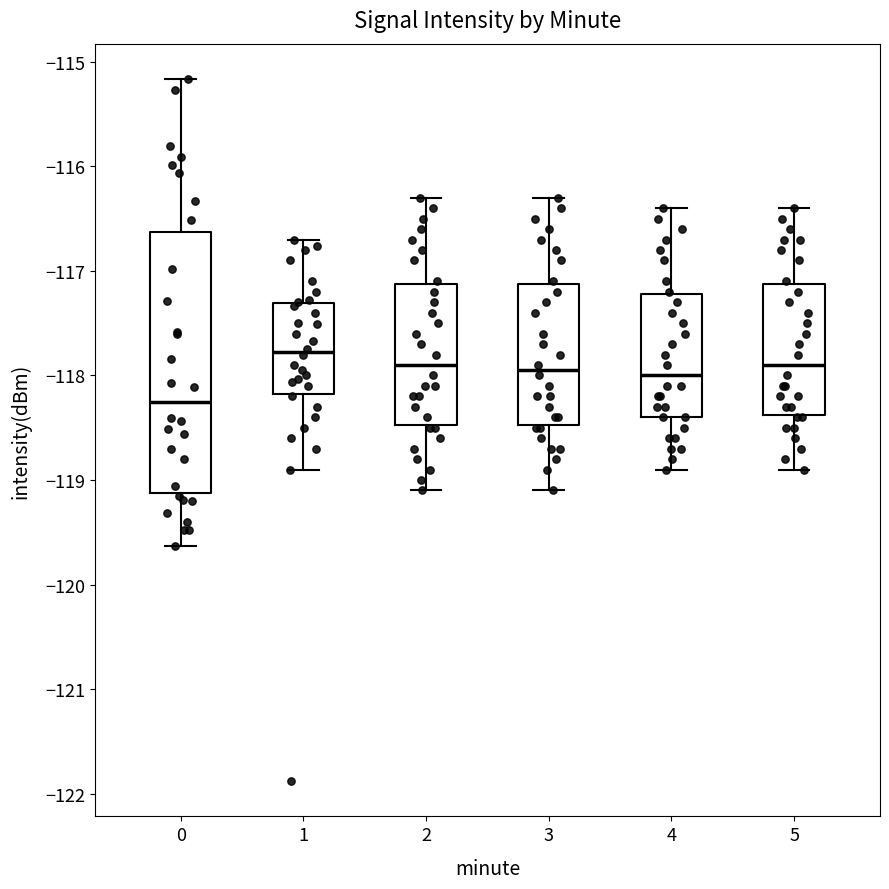

Which box is the tallest, from its lower edge to its upper edge?

0